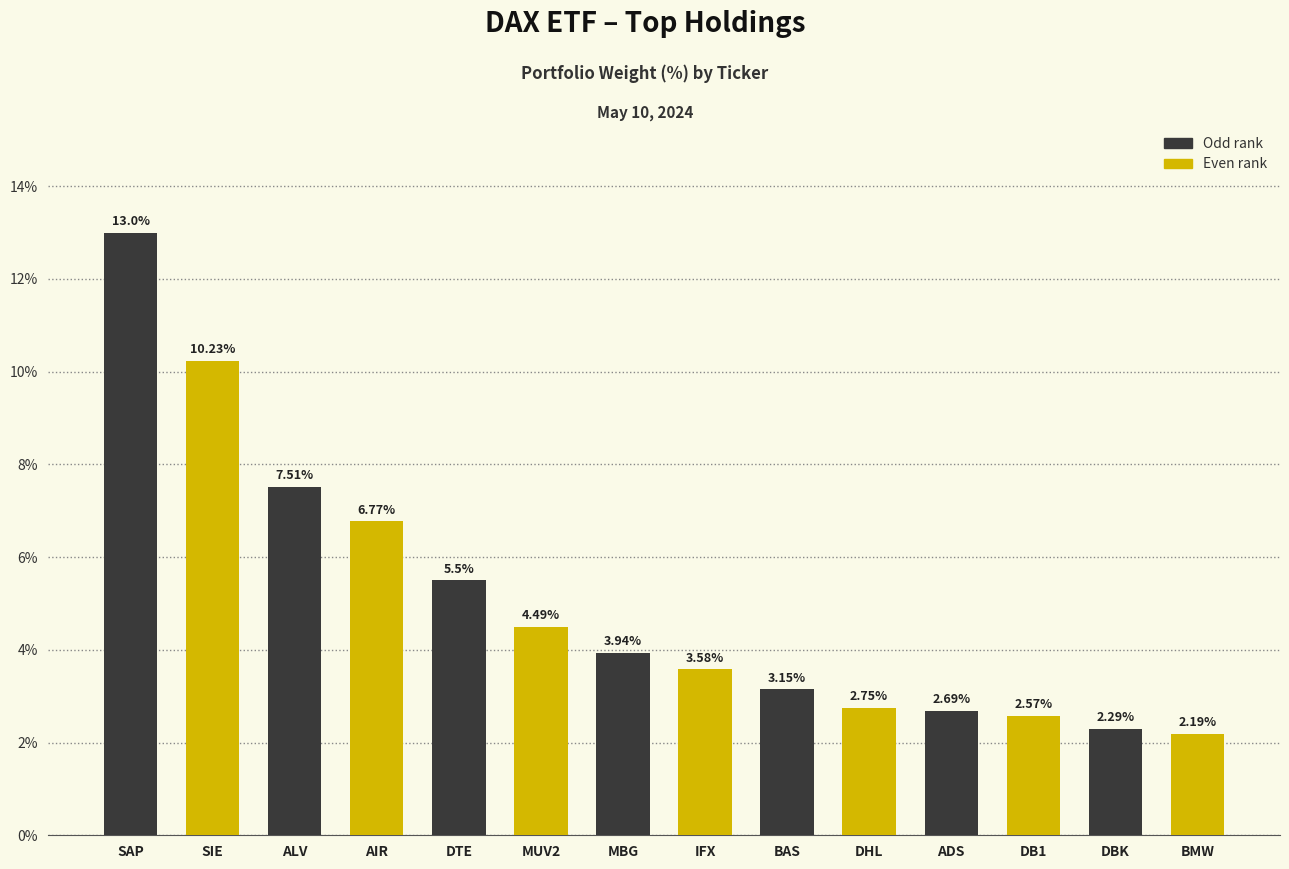

What is the sum of the values at MBG and DHL?

6.7